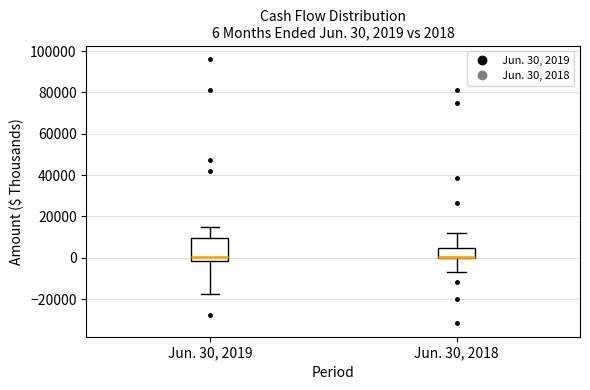

Comparing the boxes themselves (not the whiskers), which one is the tallest?

Jun. 30, 2019